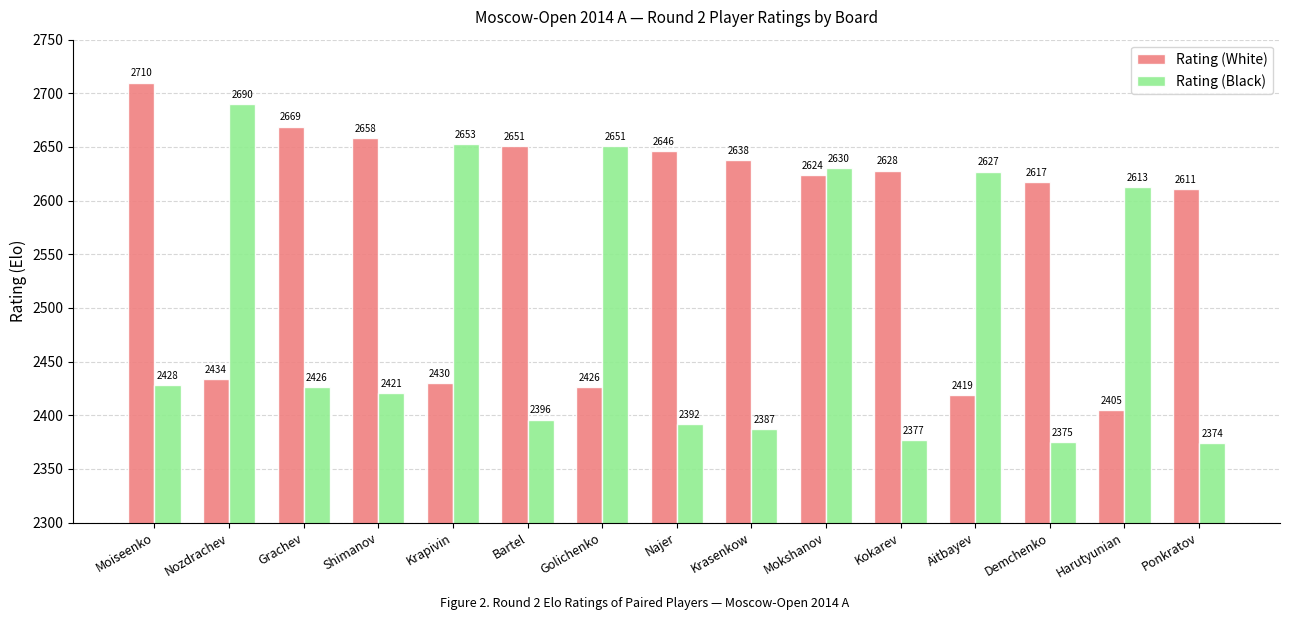

Rank the series by their average value, from highest to lowest.

Rating (White), Rating (Black)